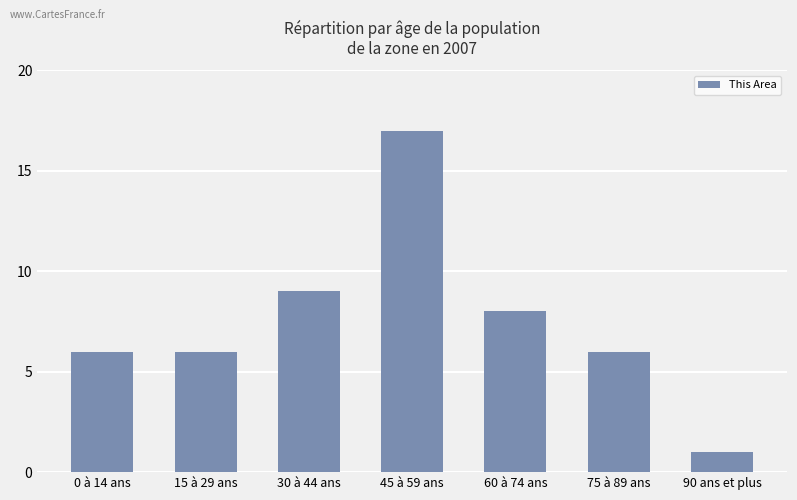

What is the ratio of the value at 45 à 59 ans to the value at 90 ans et plus?

17.0